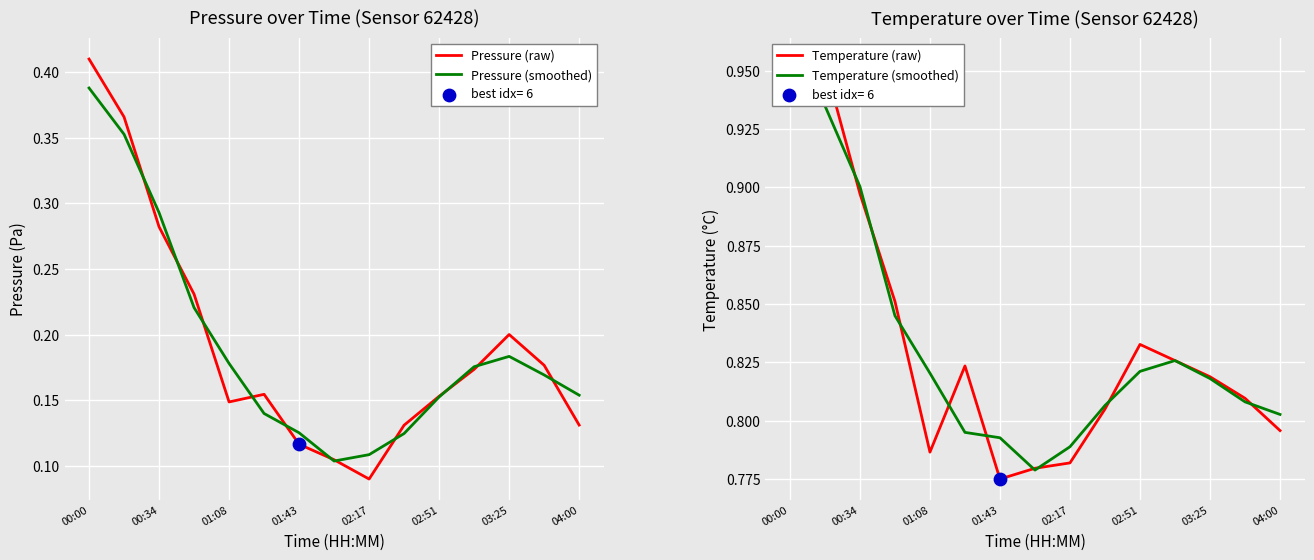

Which series reaches the minimum Y coordinate?

Pressure (raw)